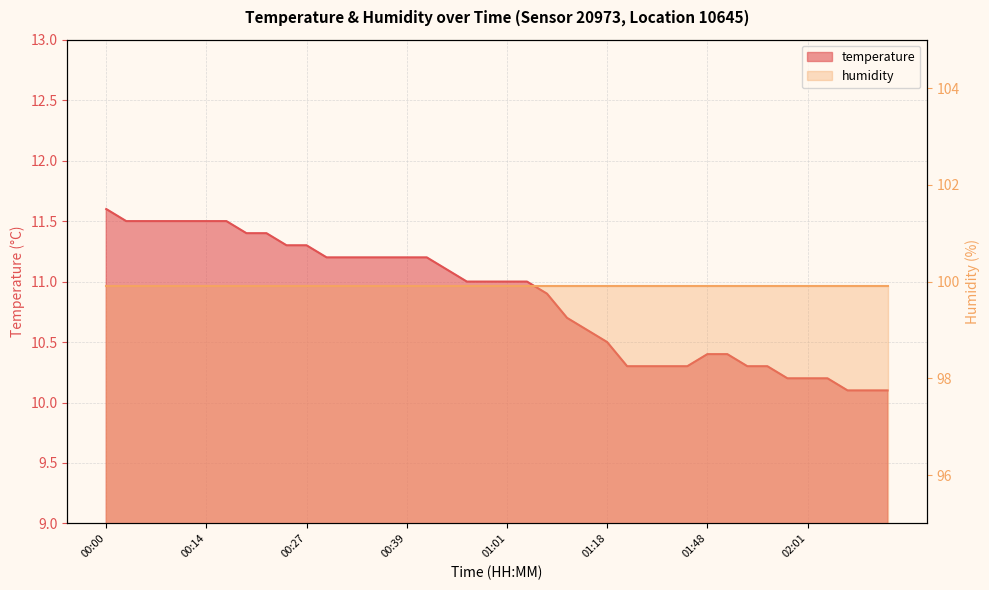

Is it true that the value at 01:32 is 13.8?

False